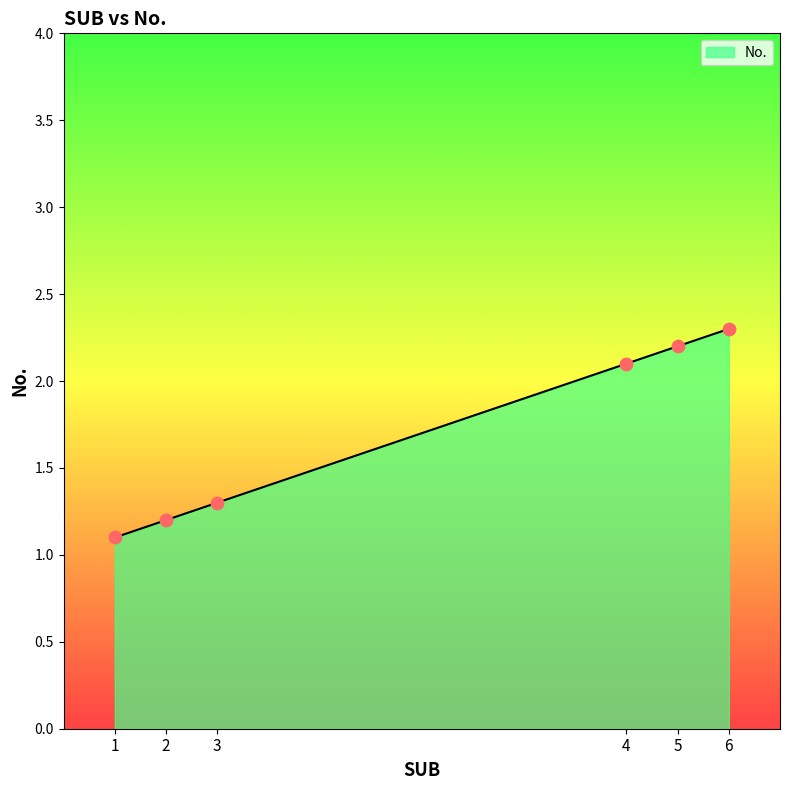

What is the ratio of the value at 1 to the value at 3?

0.8